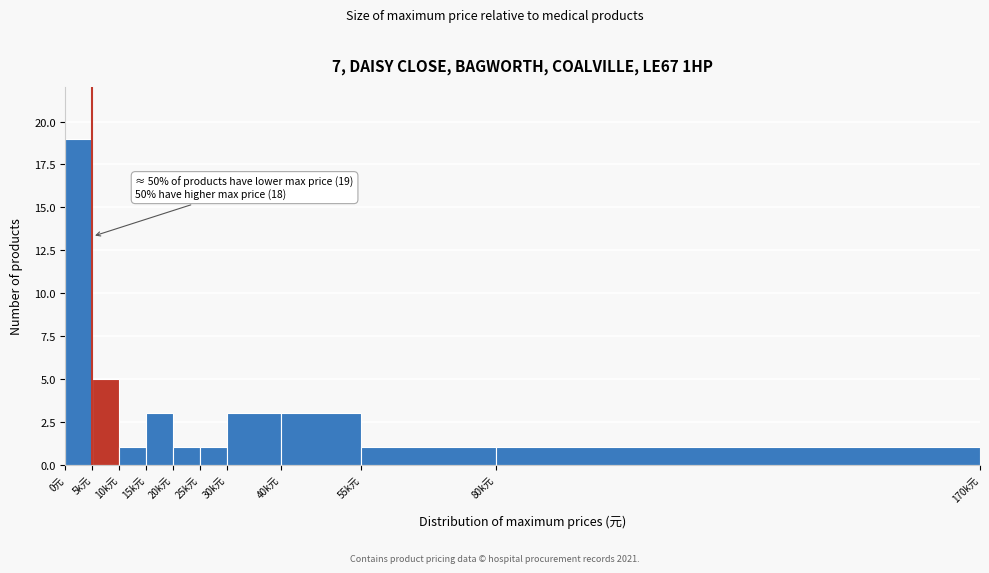

Reading left to right, what are all the values shown in this chart?

19	5	1	3	1	1	3	3	1	1